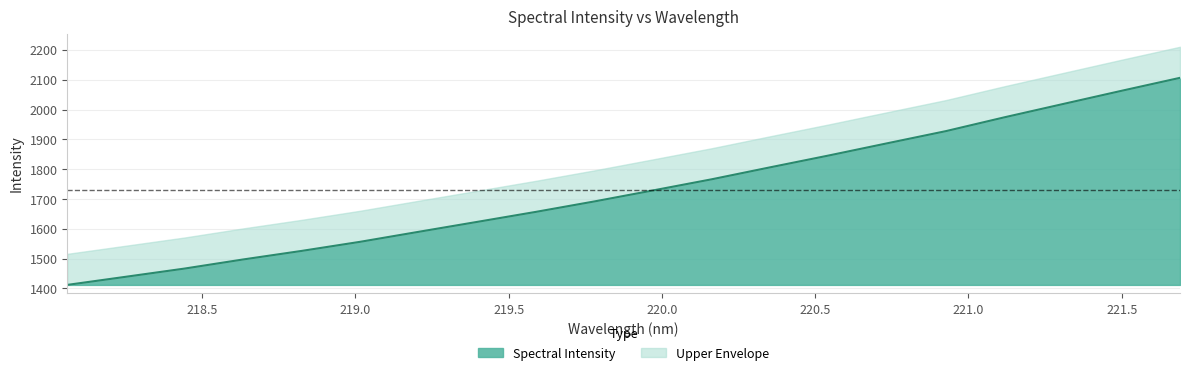

Approximately how many times larger is the value at 220.7354 compared to 221.3083?

0.9